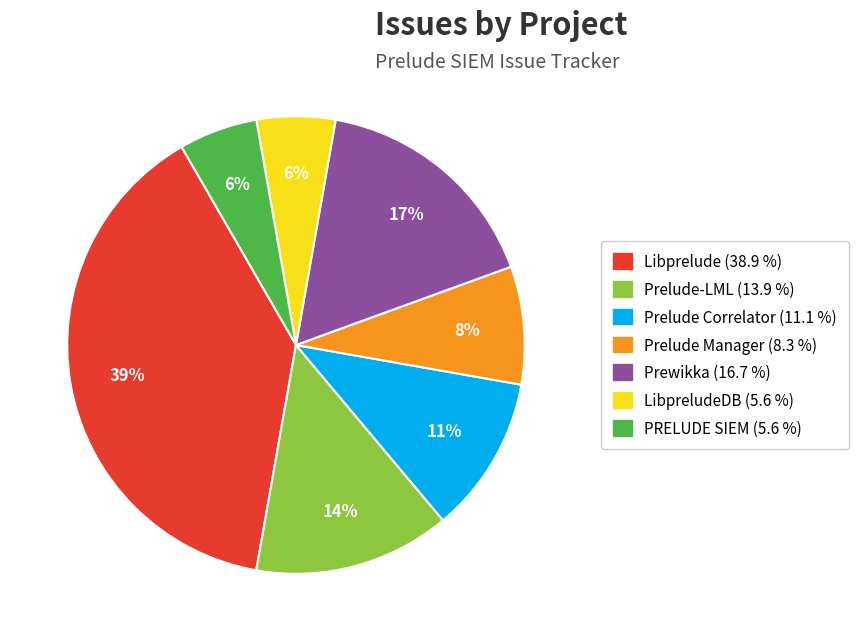

Is there any slice that represents more than half of the pie?

No